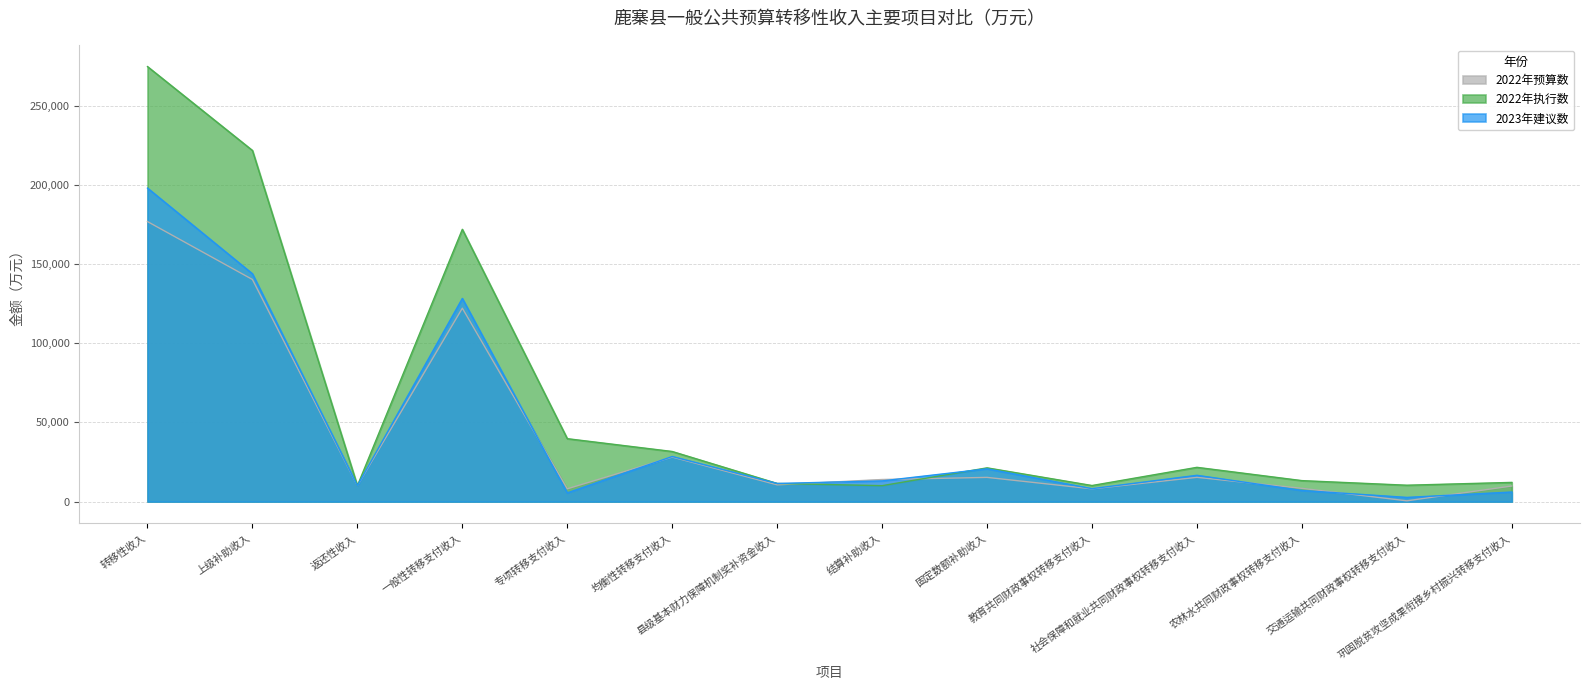

Between 一般性转移支付收入 and 结算补助收入, which is larger?

一般性转移支付收入